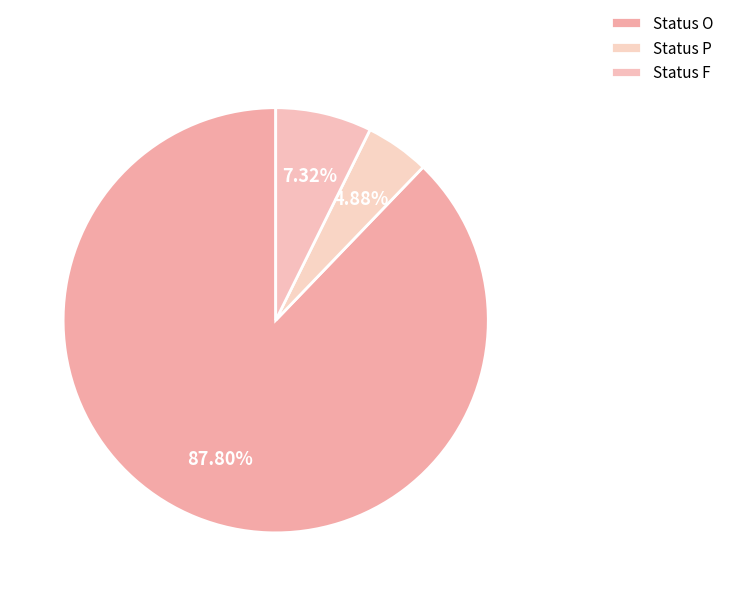

How many segments does this pie chart have?

3